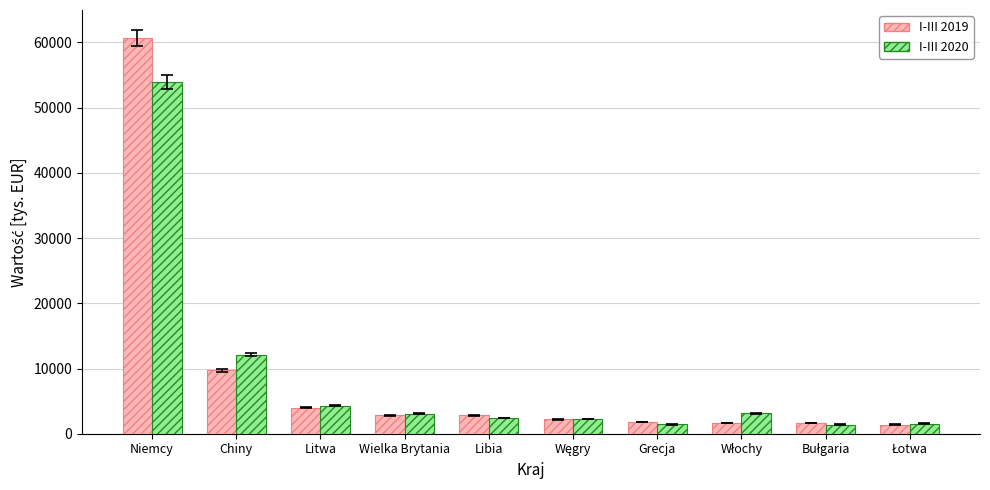

What is the smallest value displayed?

1379.9